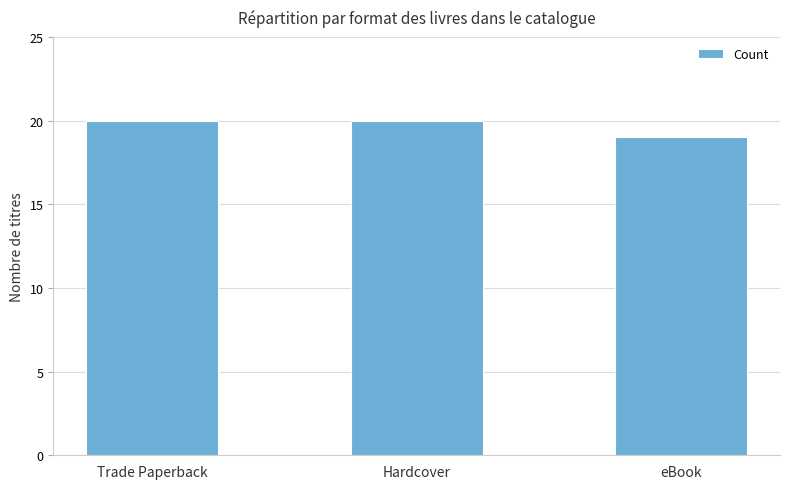

What is the approximate value at eBook?

19